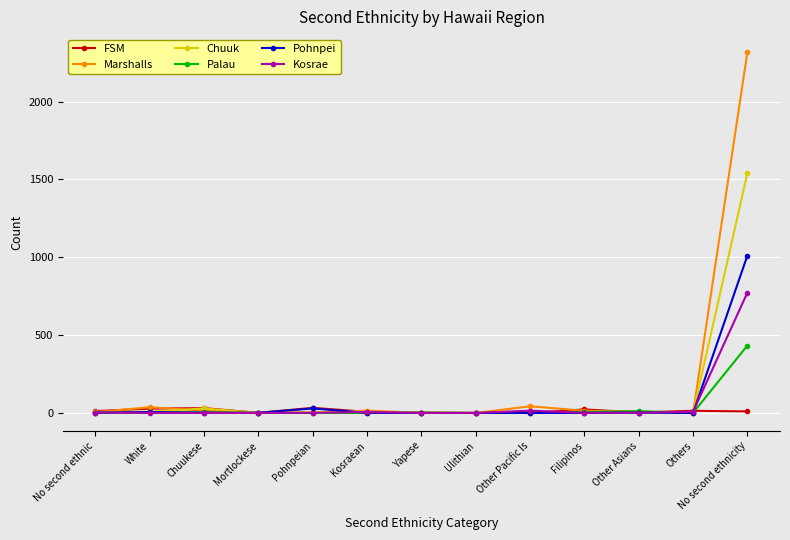

Is it true that Marshalls equals 0 at Ulithian?

True